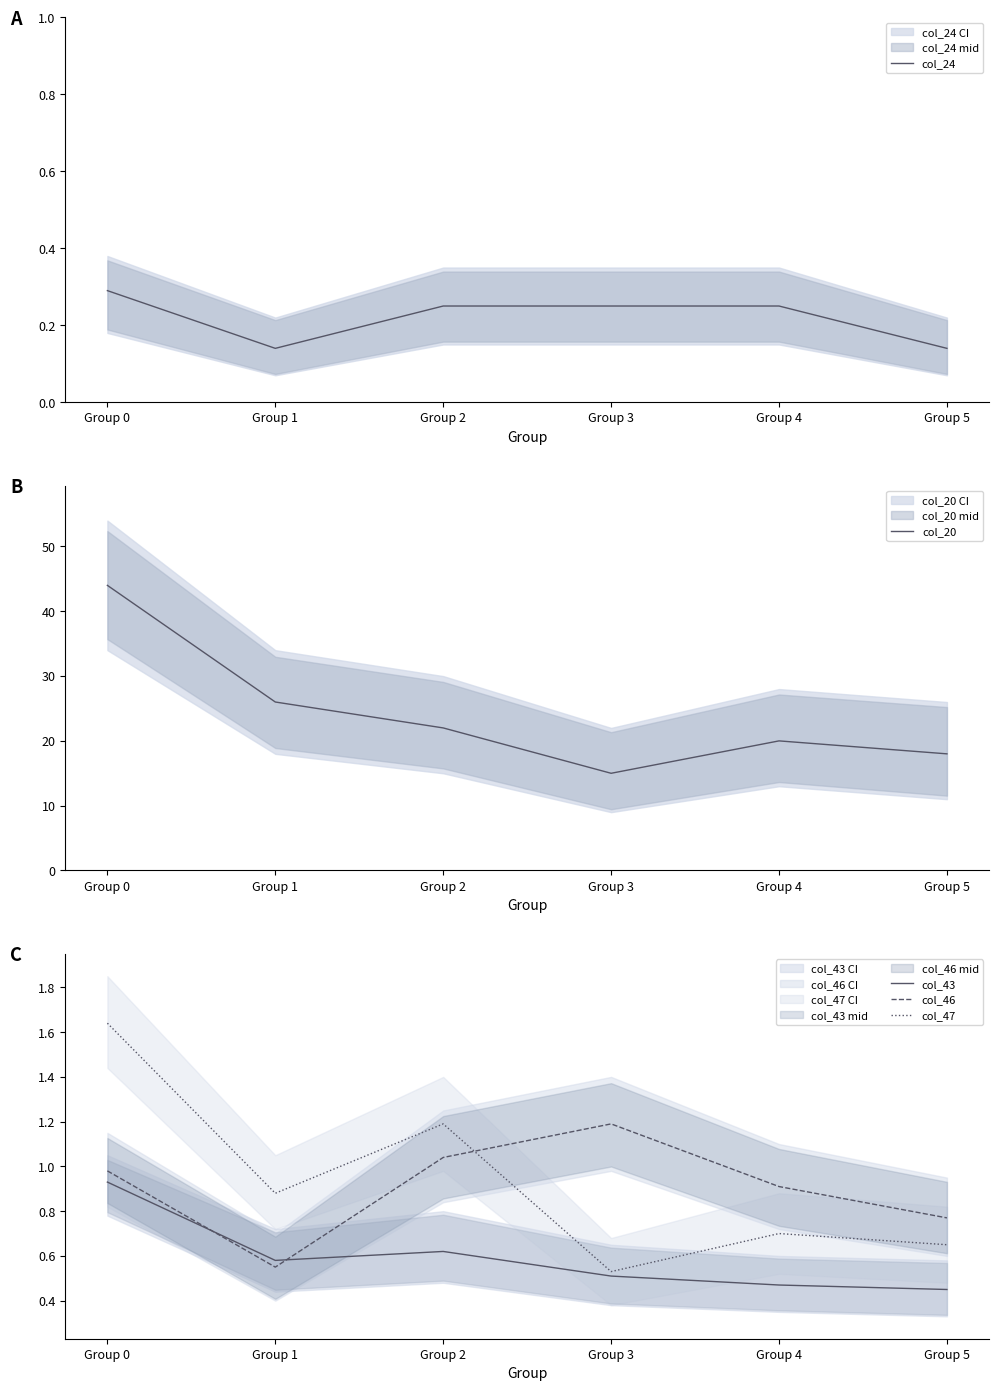

The col_24 series shows 0.2 at Group 3. True or false?

True